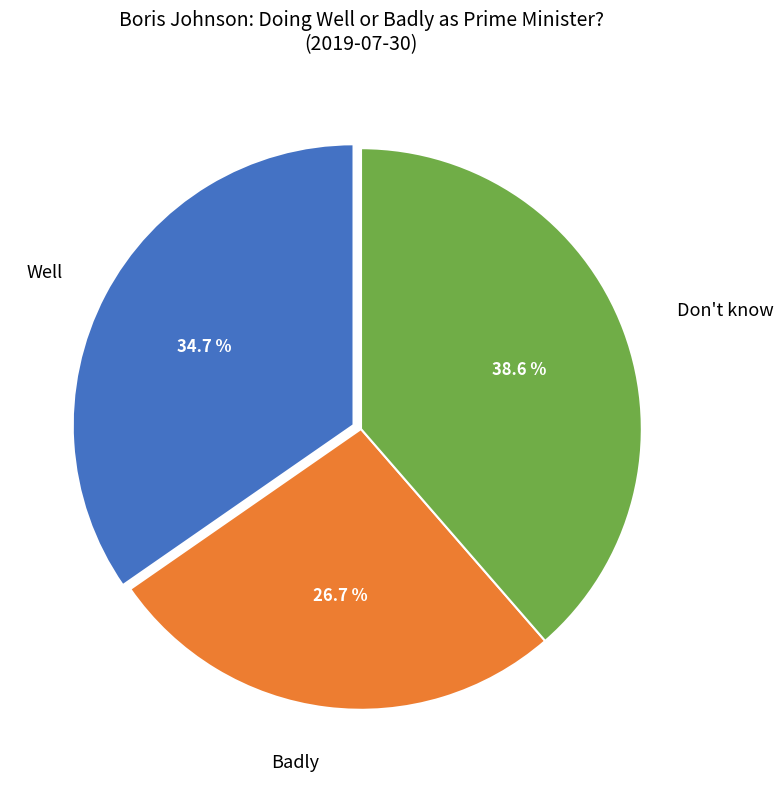

Is there a majority slice in this chart?

No